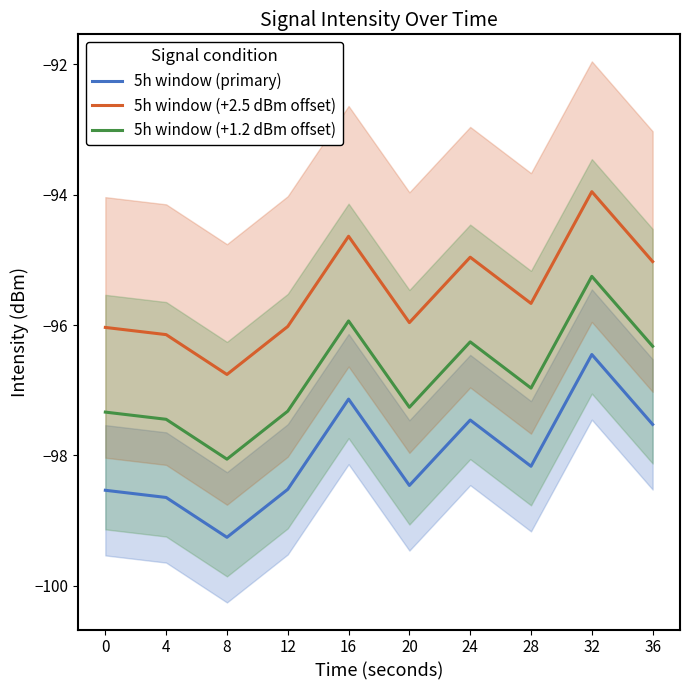

Between 8 and 16, which series saw the biggest shift?

5h window (primary)